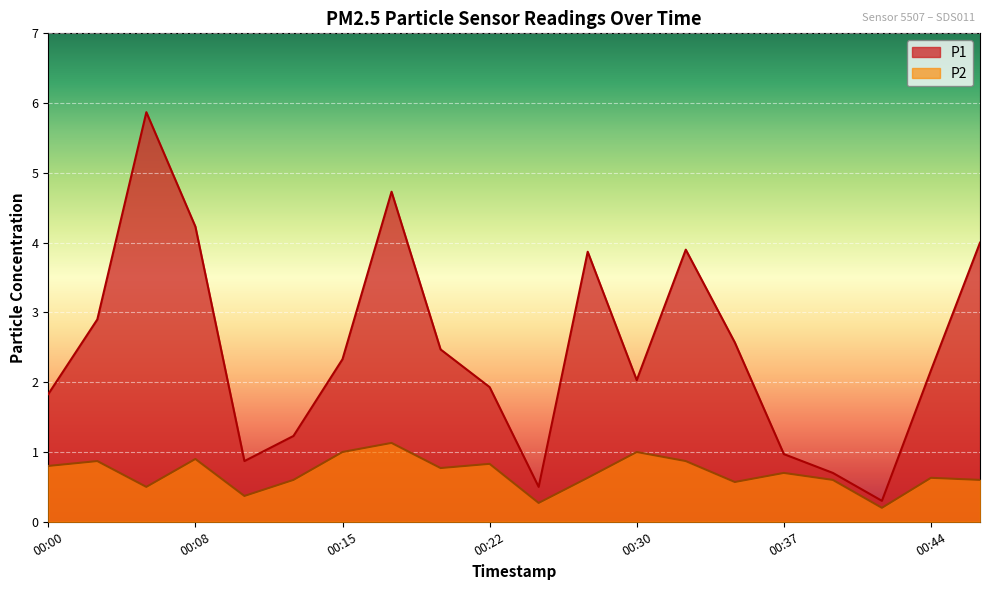

What is the value of the P1 point at the 18th from the left?

0.3